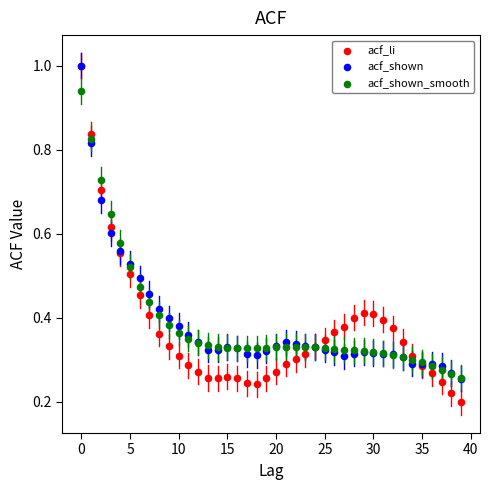

Which series contains the lowest Y value?

acf_li